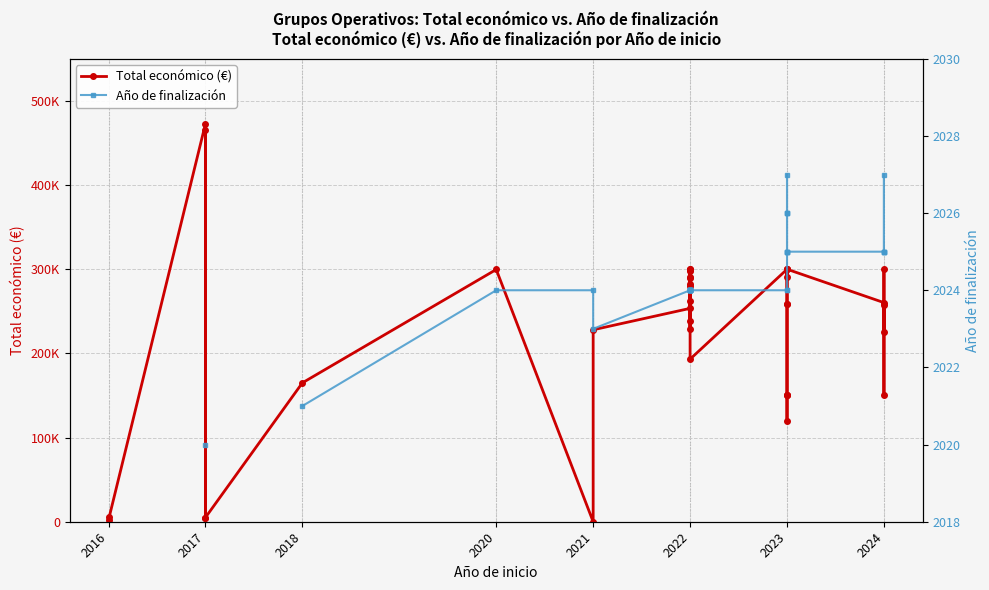

True or false: Año de finalización and Total económico (€) intersect in this chart.

True